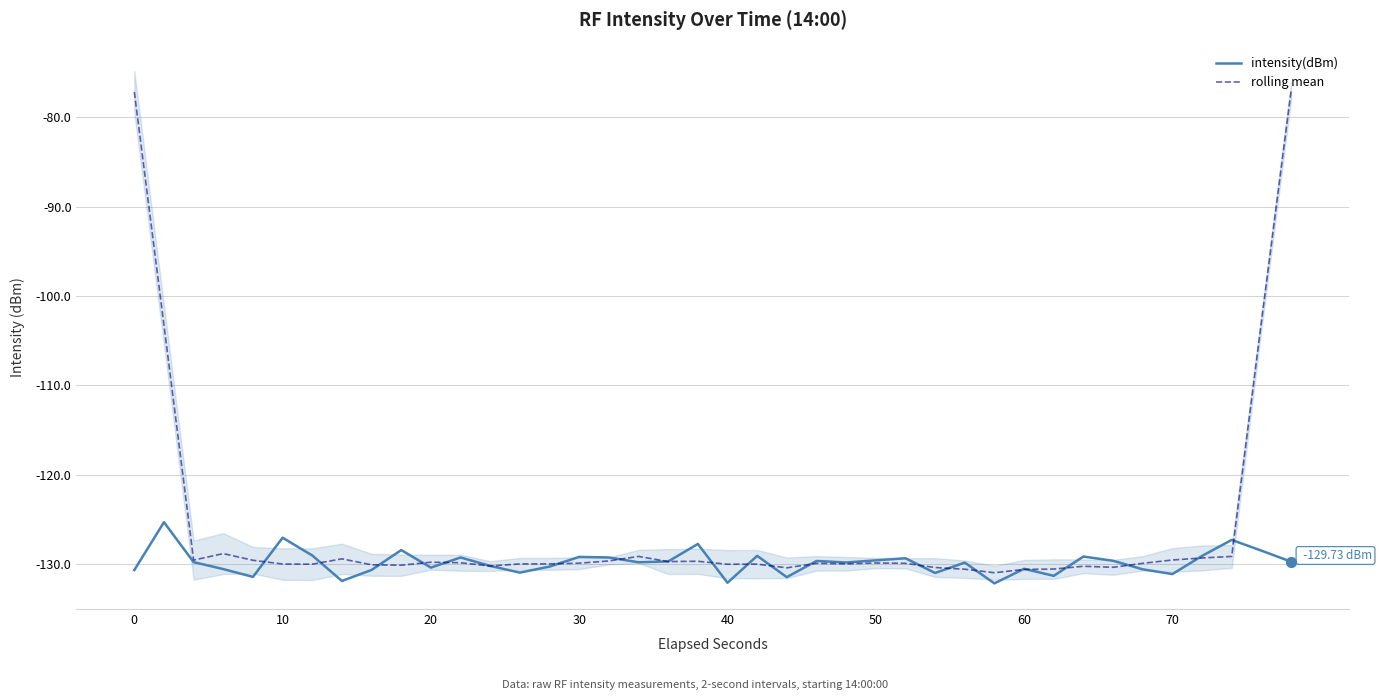

Which series has the largest Y range (max minus min)?

rolling mean